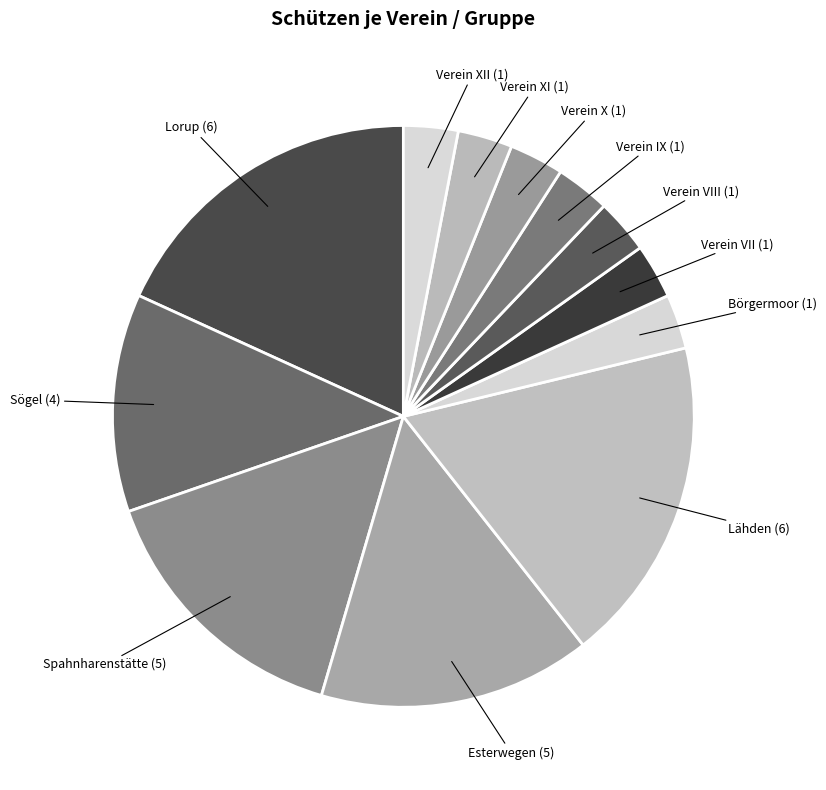

What is the ratio of the value at Lähden to the value at Lorup?

1.0